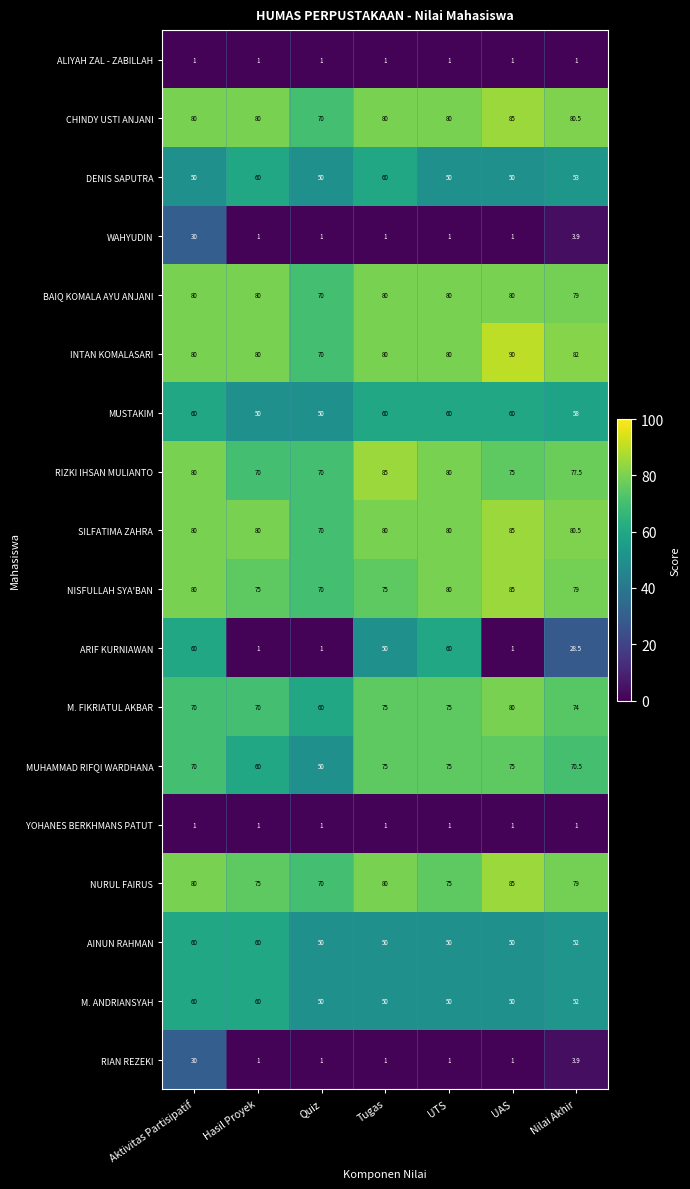

Where is M. ANDRIANSYAH nearest to the value 55?

Nilai Akhir